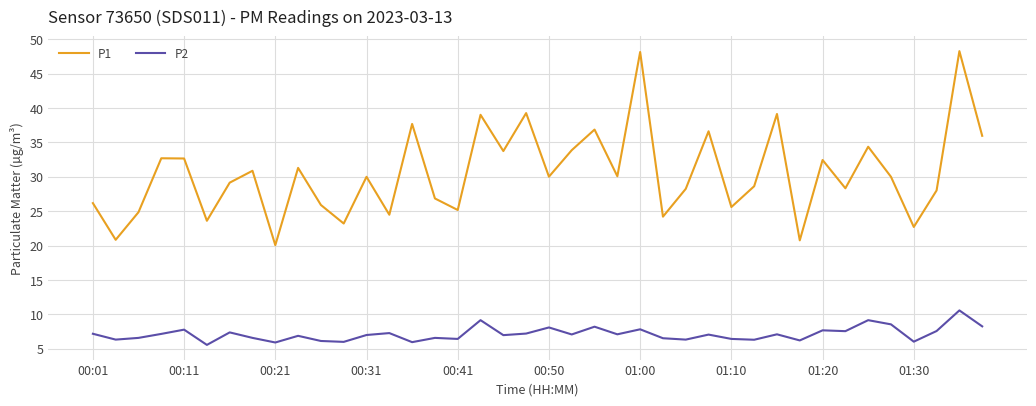

Rank the series by their average value, from lowest to highest.

P2, P1